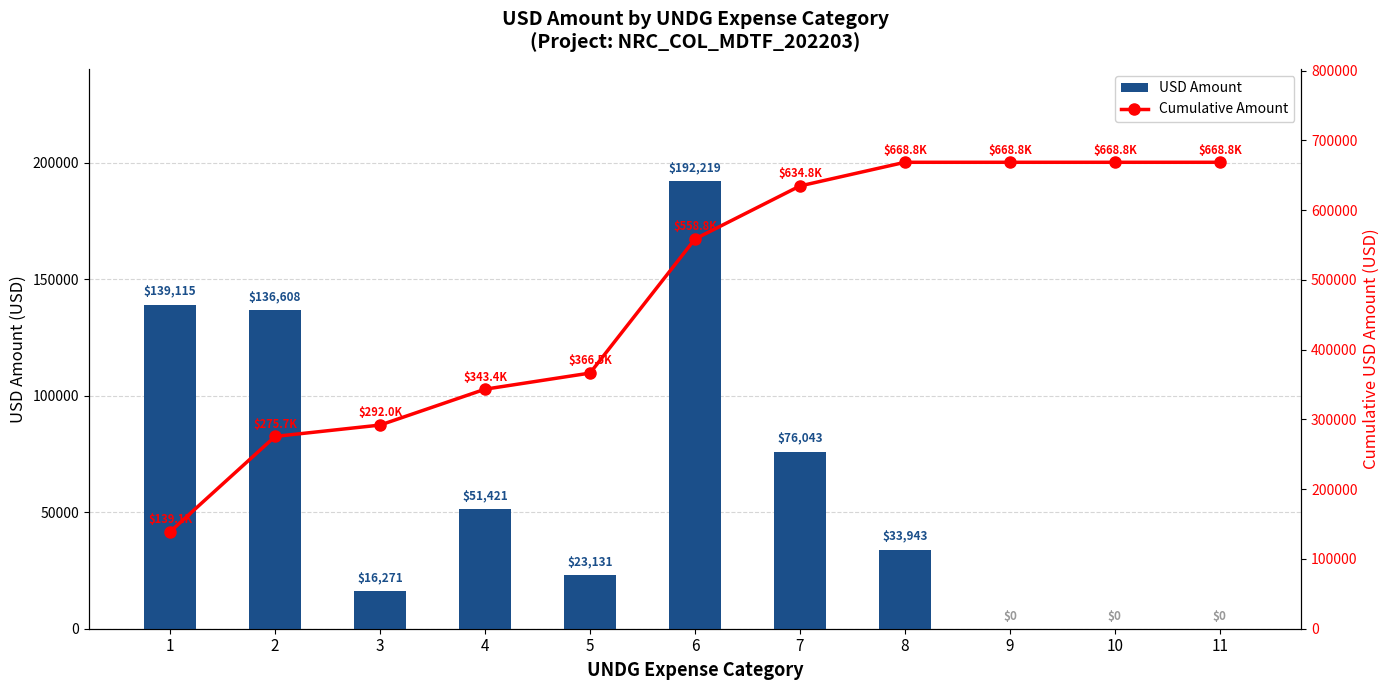

True or false: Cumulative Amount has a value of 668750.6 at 11.

True